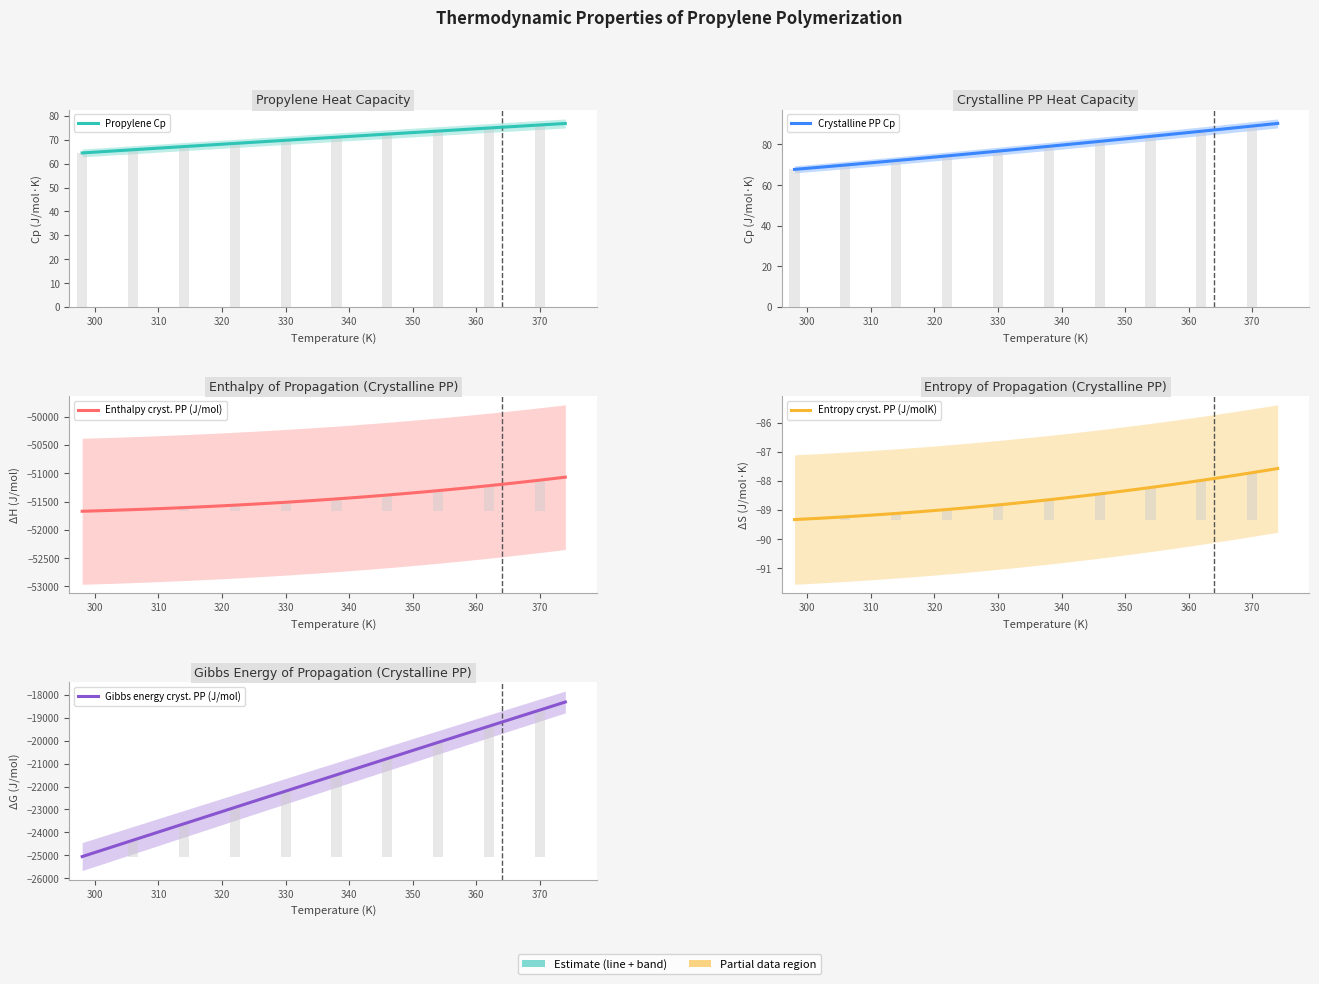

What is the maximum value for Crystalline PP Cp?

90.3